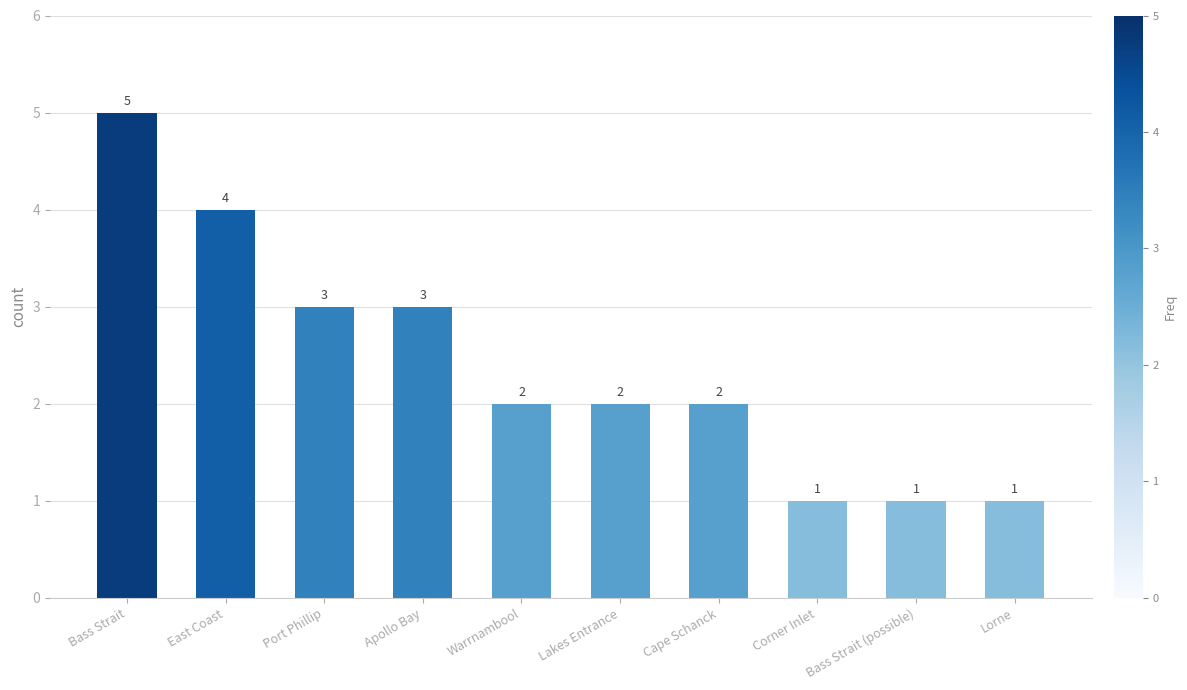

What is the greatest value displayed?

5